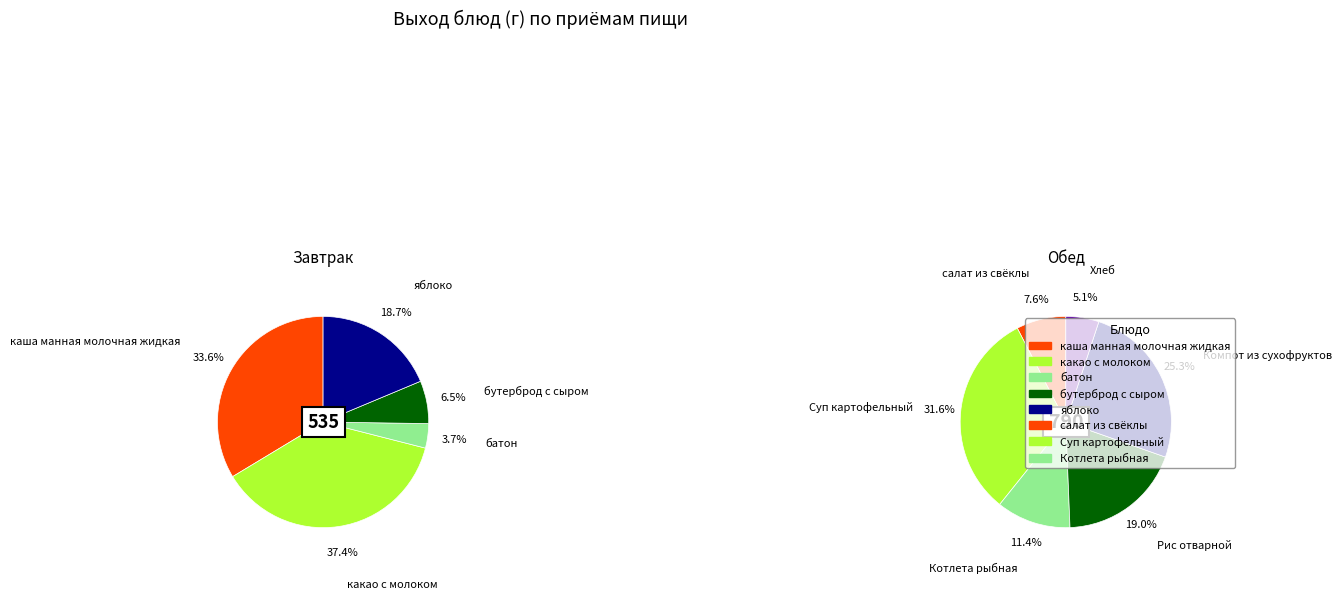

The Рис отварной slice represents 1% of the pie. True or false?

False